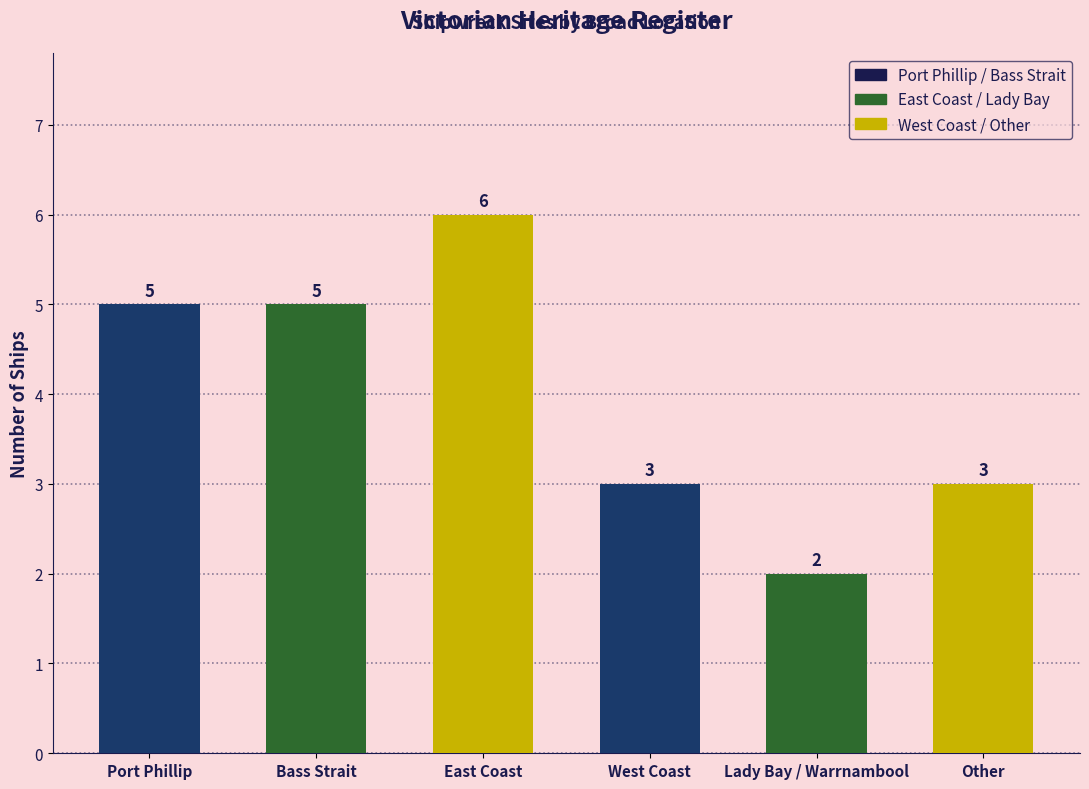

What is the ratio of the value at West Coast to the value at Other?

1.0